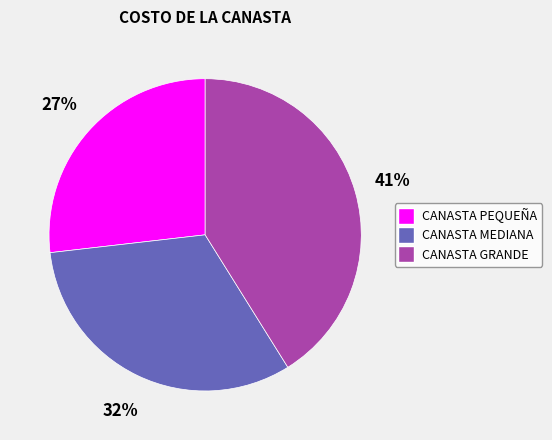

How many segments does this pie chart have?

3